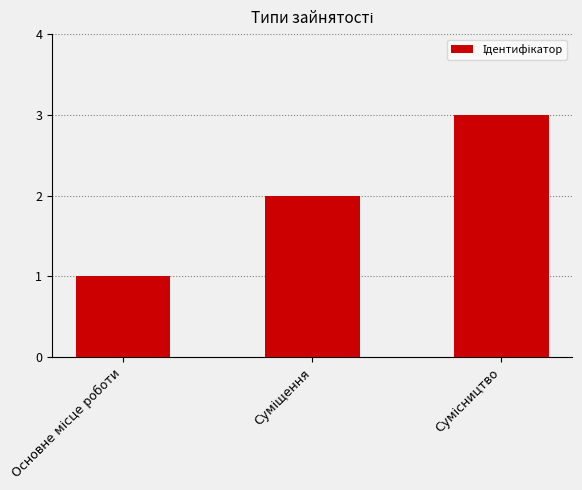

What is the greatest value displayed?

3